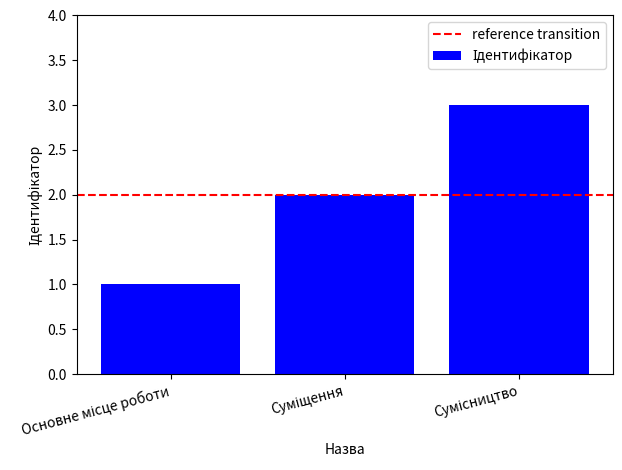

Are the bars grouped side by side (vs. stacked)?

No